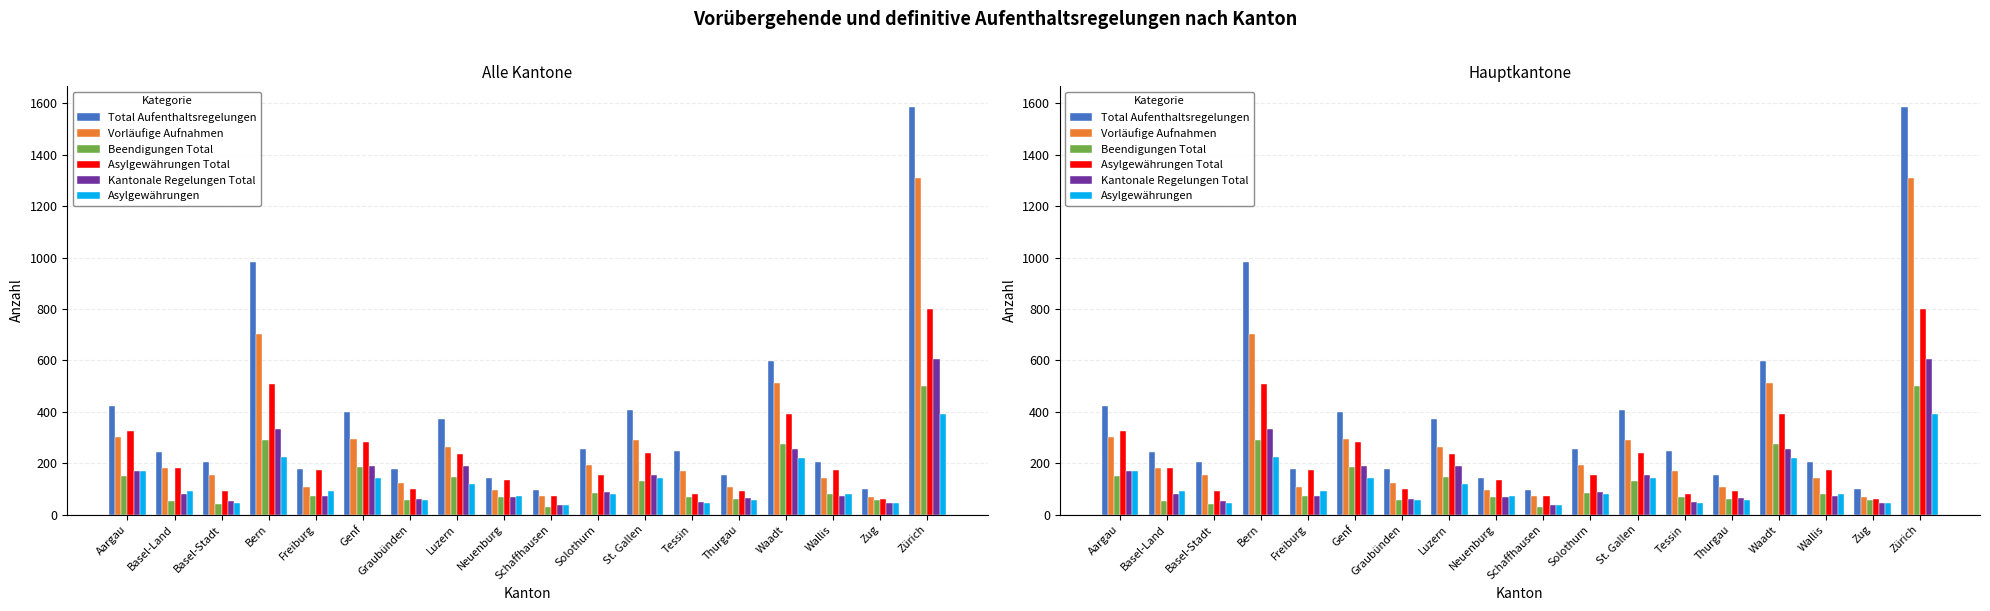

How many data points does each series have?

18